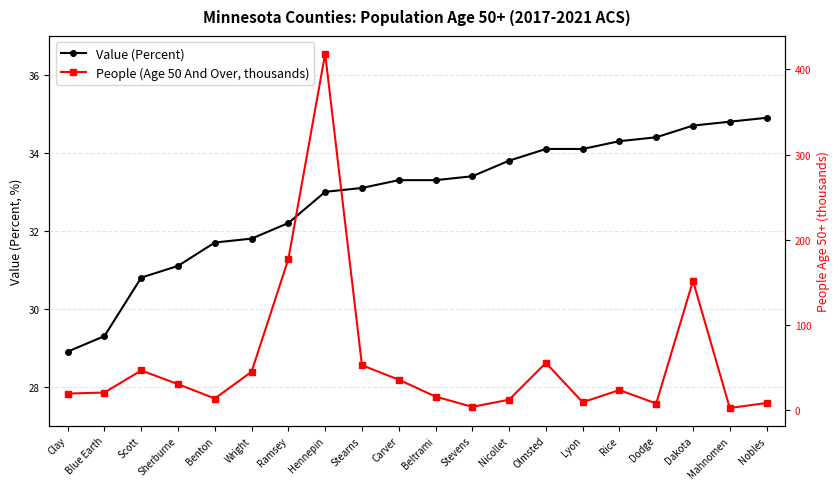

Which series has the largest range (max minus min)?

People (Age 50 And Over, thousands)